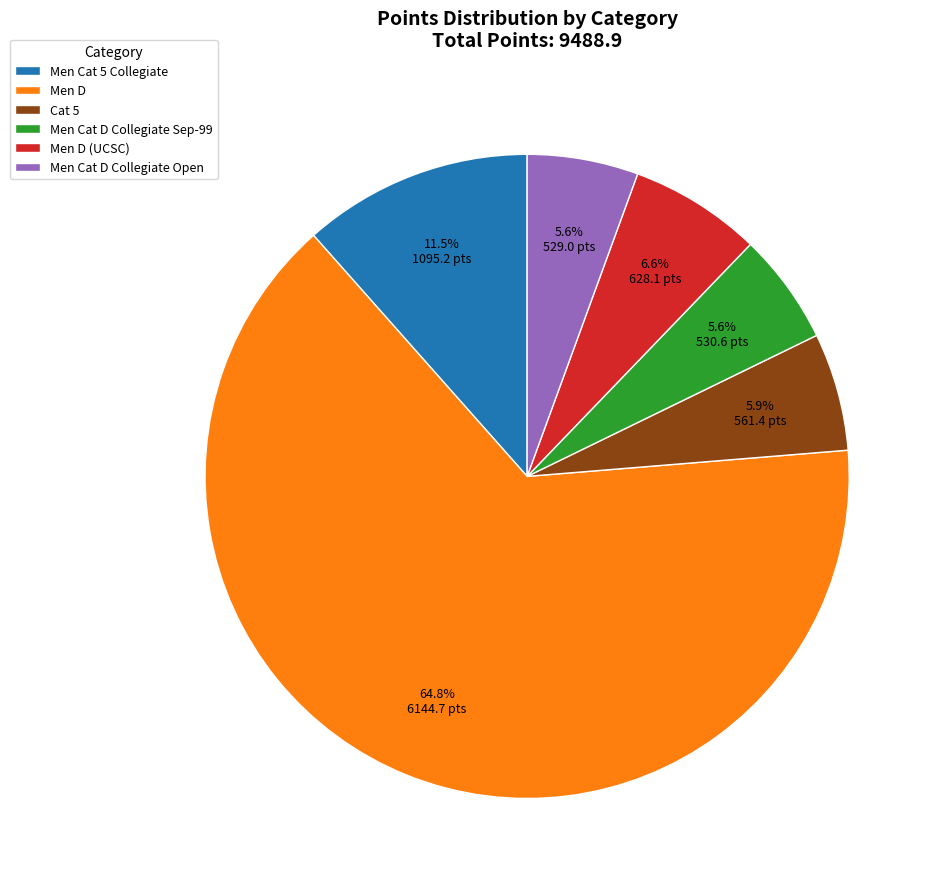

To the nearest percent, what is the difference between the largest and smallest slice percentages?

59%